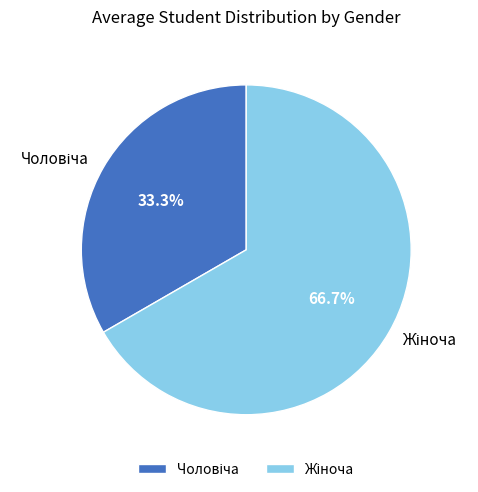

Count the number of slices in the pie.

2